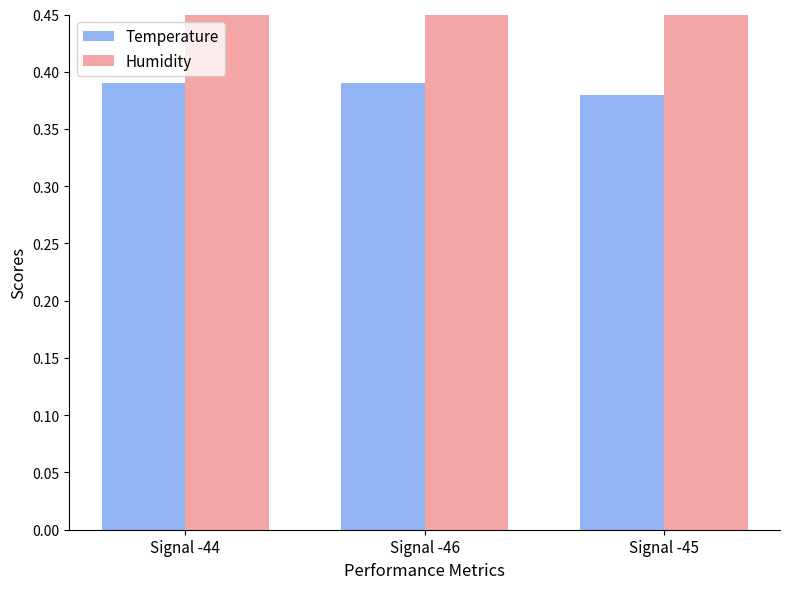

What is the value of the Humidity bar at the 3rd from the left?

4.0